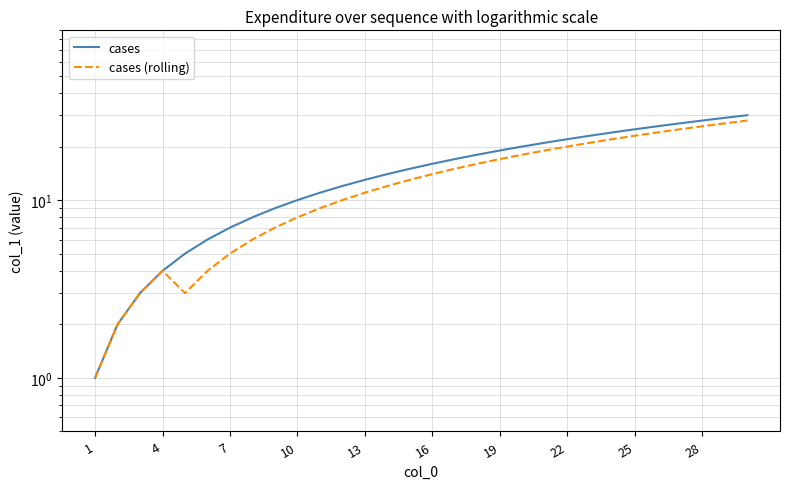

True or false: cases and cases (rolling) intersect in this chart.

False